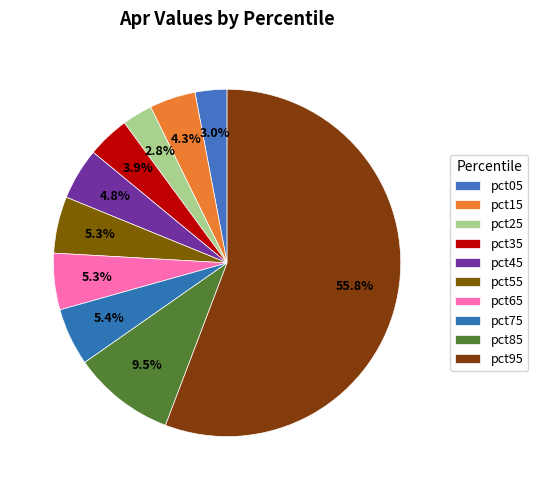

To the nearest percent, what is the difference between the largest and smallest slice percentages?

53%